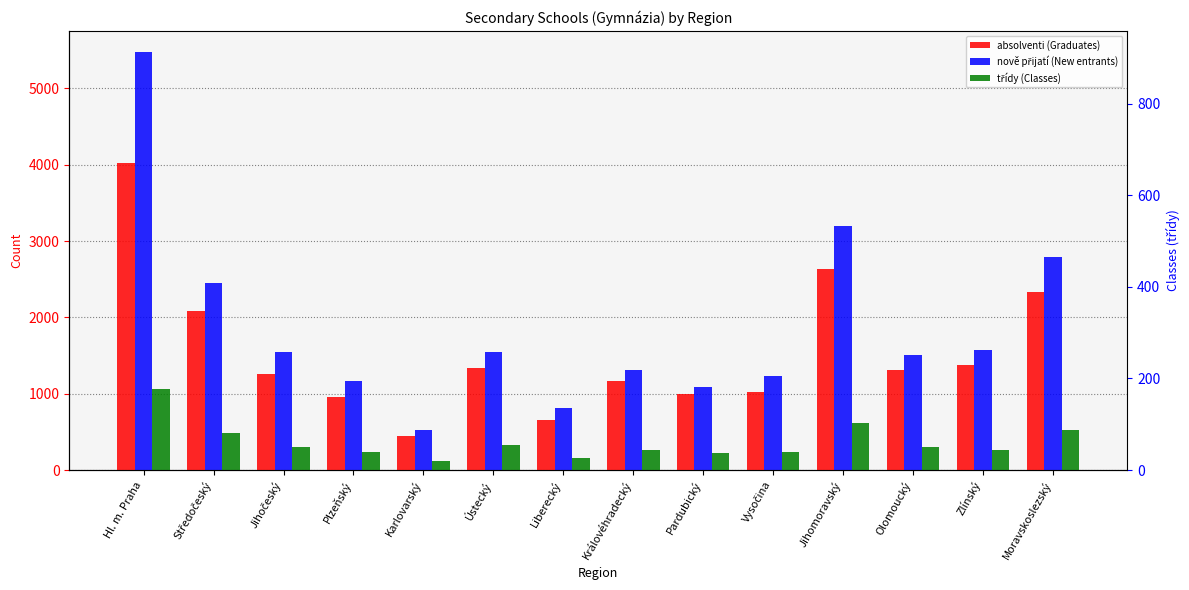

What are all the series names shown in the legend?

absolventi (Graduates), nově přijatí (New entrants), třídy (Classes)